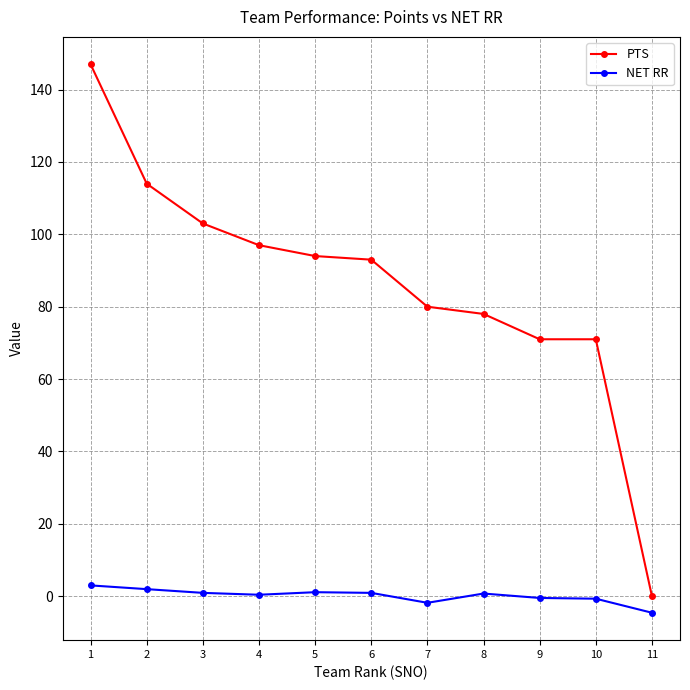

Which series has the largest total across all categories?

PTS